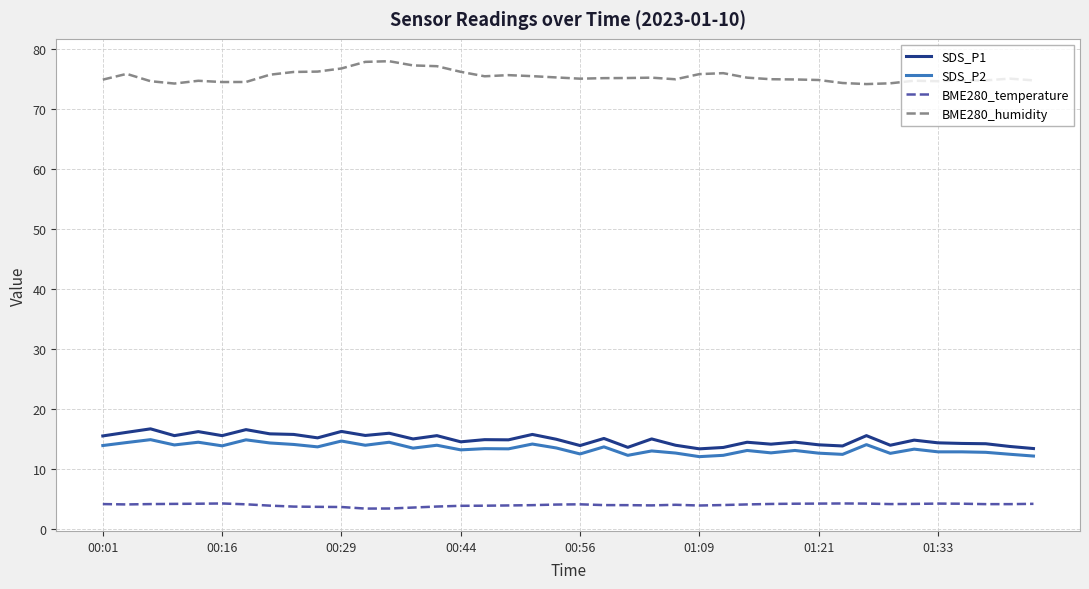

Which series has the largest total across all categories?

BME280_humidity